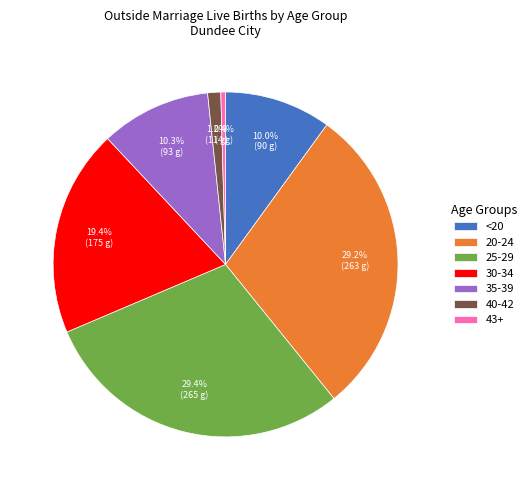

To the nearest percent, what percentage of the pie is 20-24?

29%